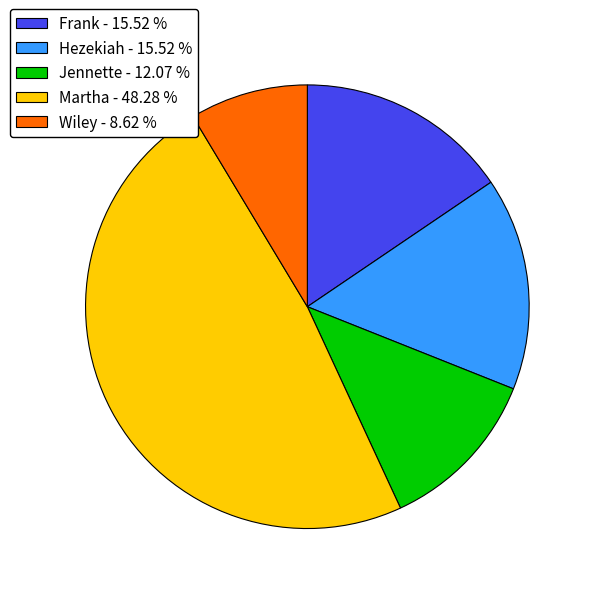

The Jennette slice represents 12% of the pie. True or false?

True